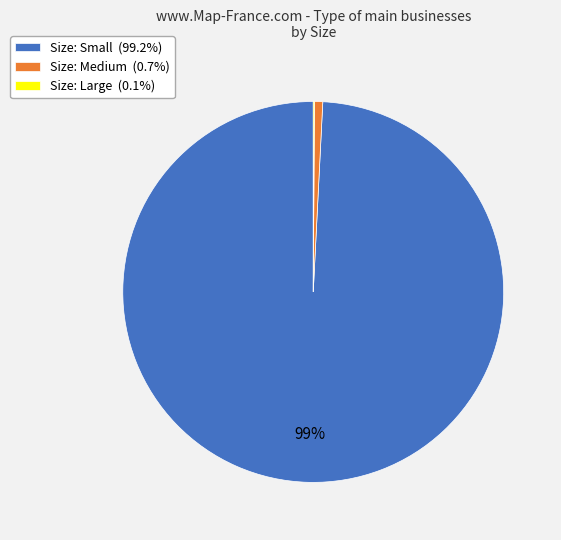

Is the sum of Size: Medium (0.7%) and Size: Small (99.2%) greater than half?

Yes